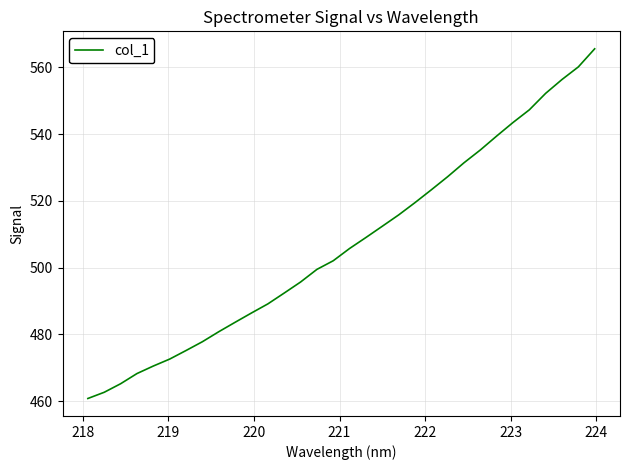

What is the minimum value shown in the chart?

460.8